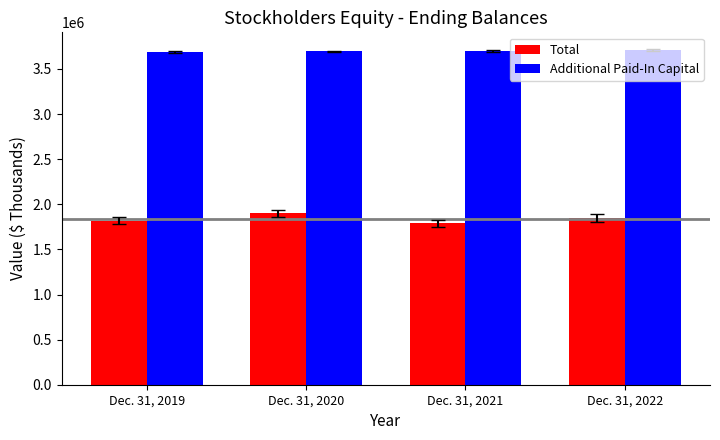

The value of Additional Paid-In Capital at Dec. 31, 2021 is 2024324. True or false?

False